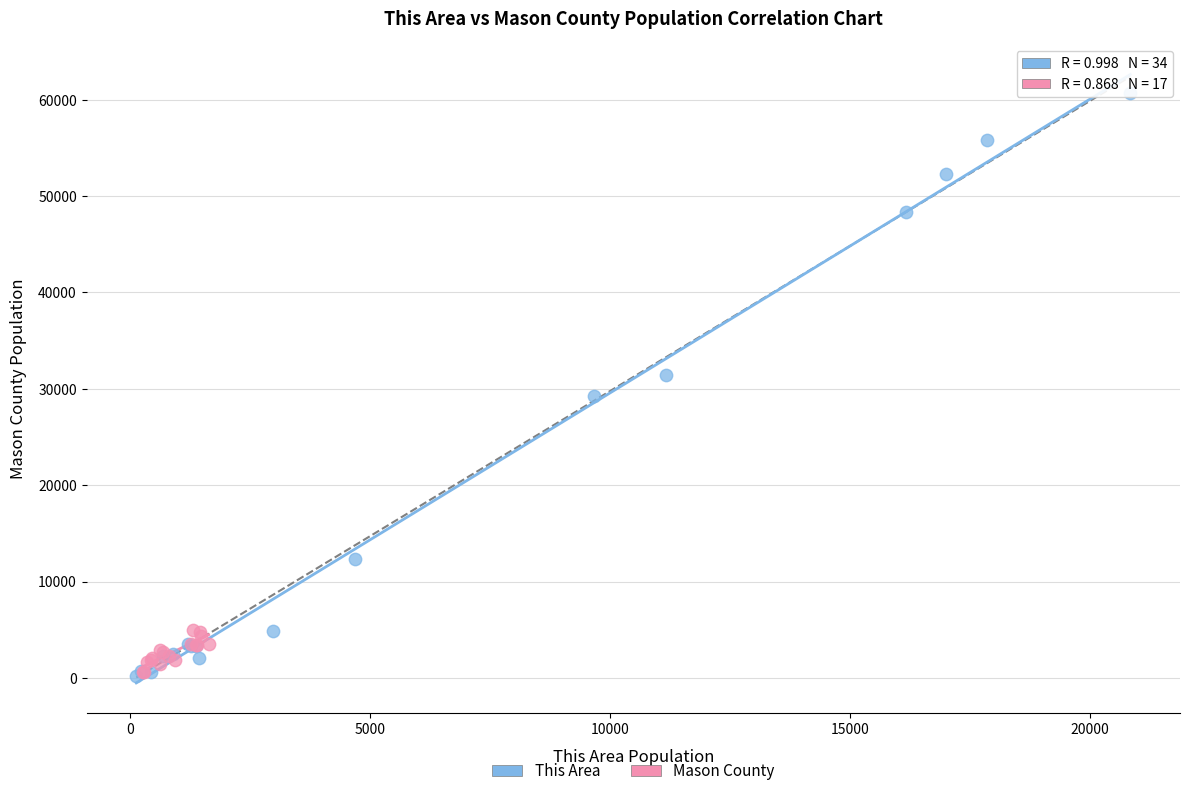

Which series reaches the maximum Y coordinate?

This Area